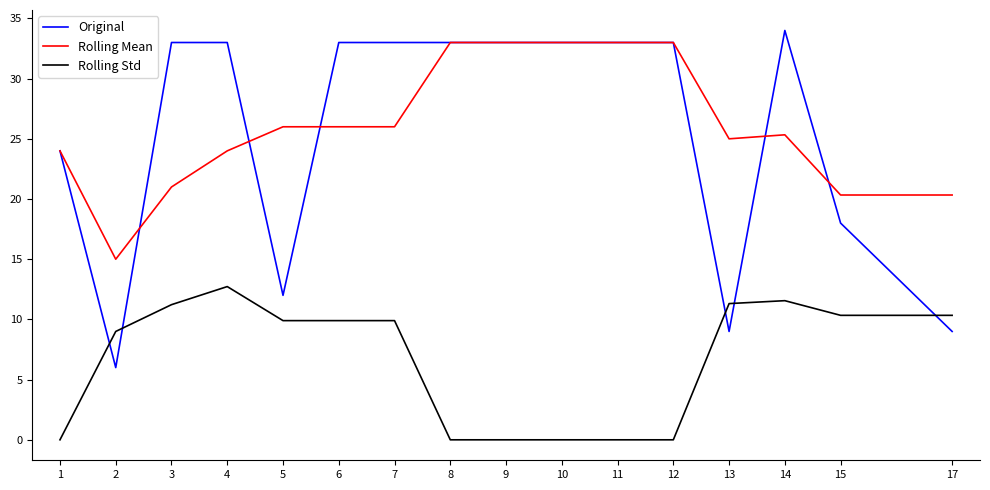

How many series are shown in this chart?

3